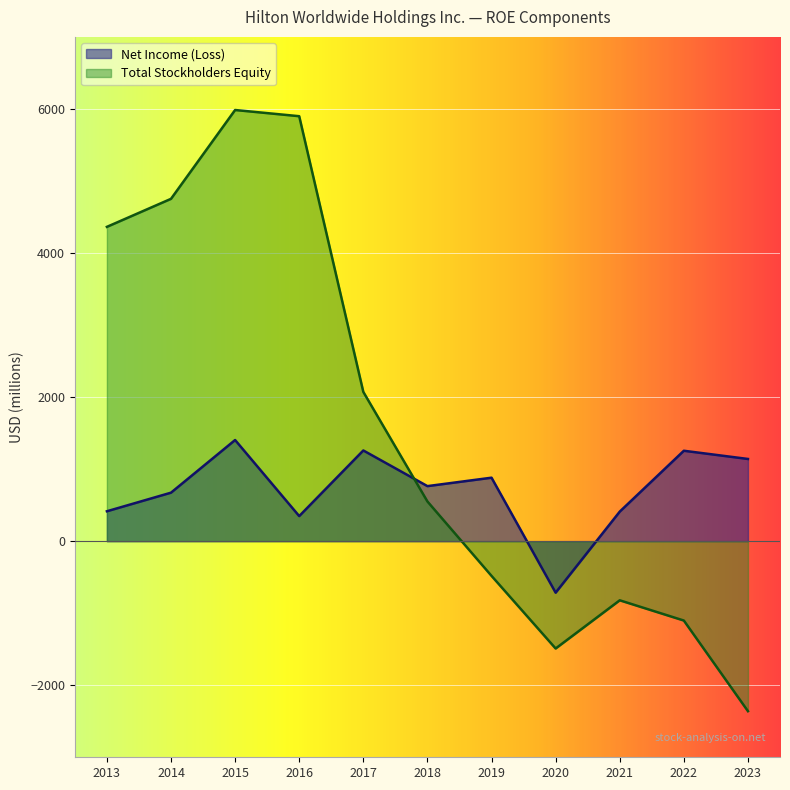

True or false: Total Stockholders Equity has a value of -1459 at 2021.

False